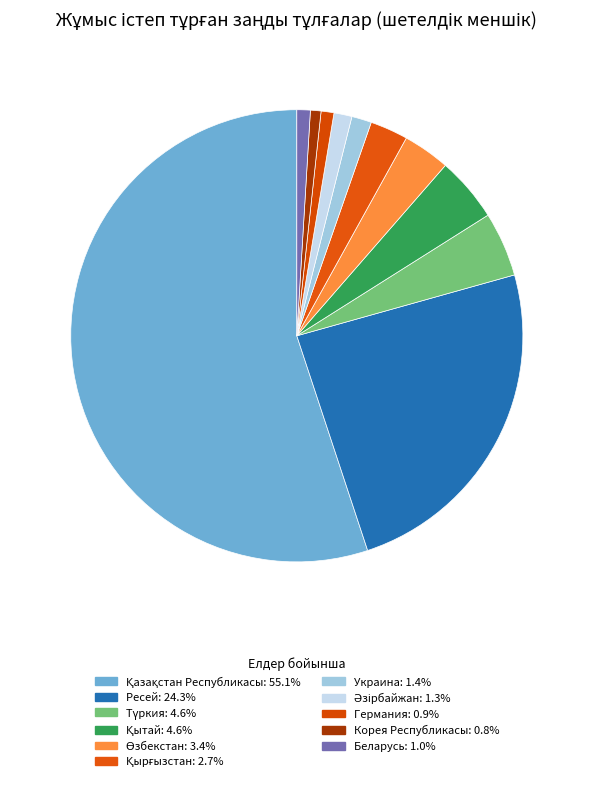

What percentage is the Германия slice, to the nearest percent?

1%